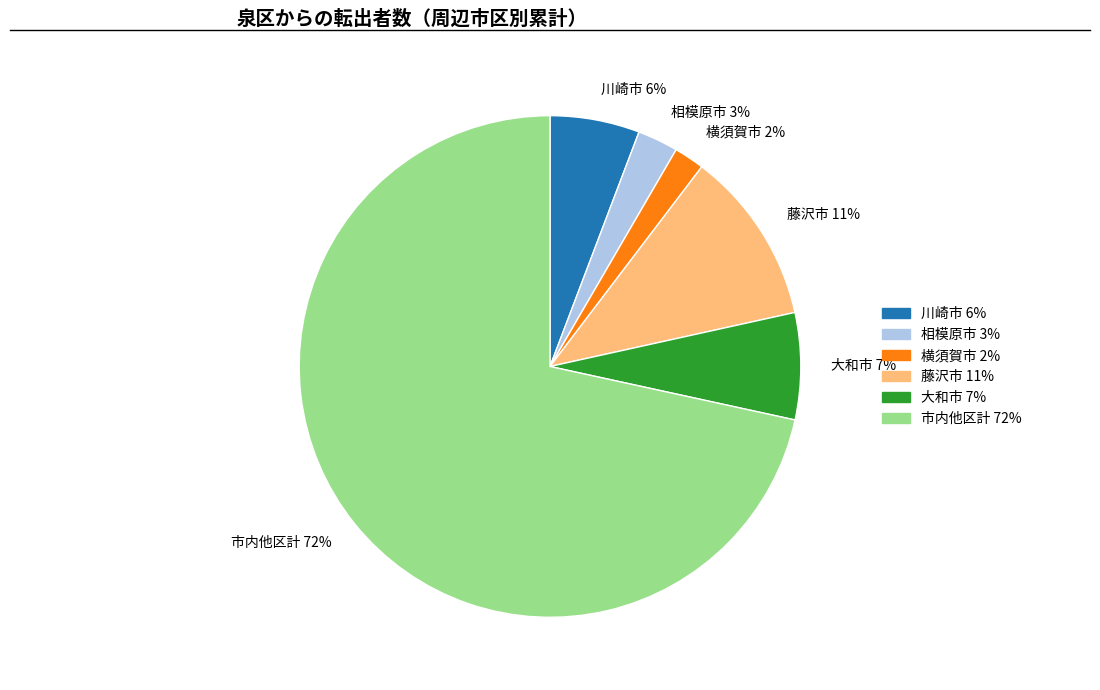

Does 市内他区計 account for over 50% of the chart?

Yes